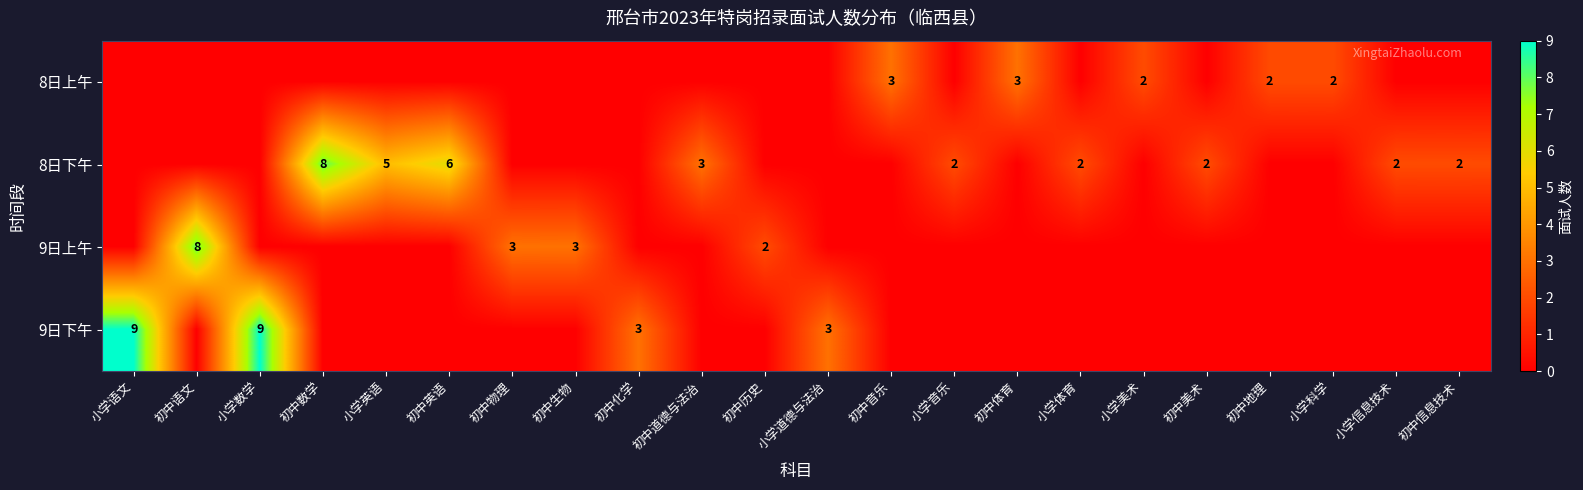

The value of 8日下午 at 小学信息技术 is 1. True or false?

False